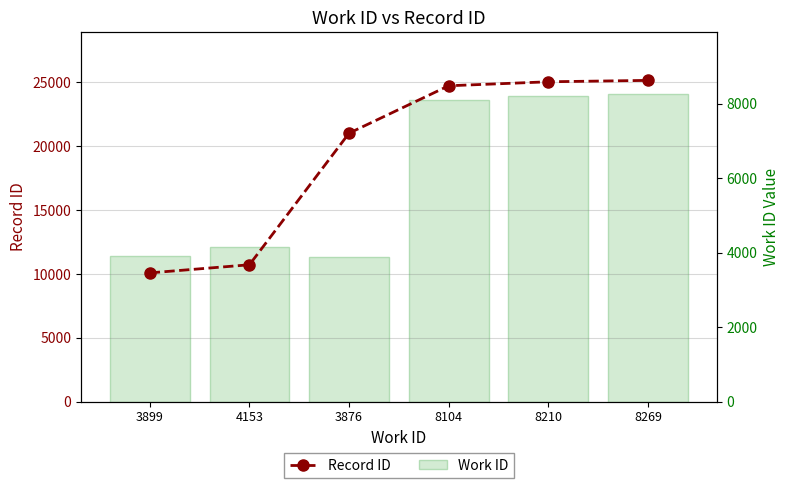

What is the difference between the highest and lowest values at 8269?

16895